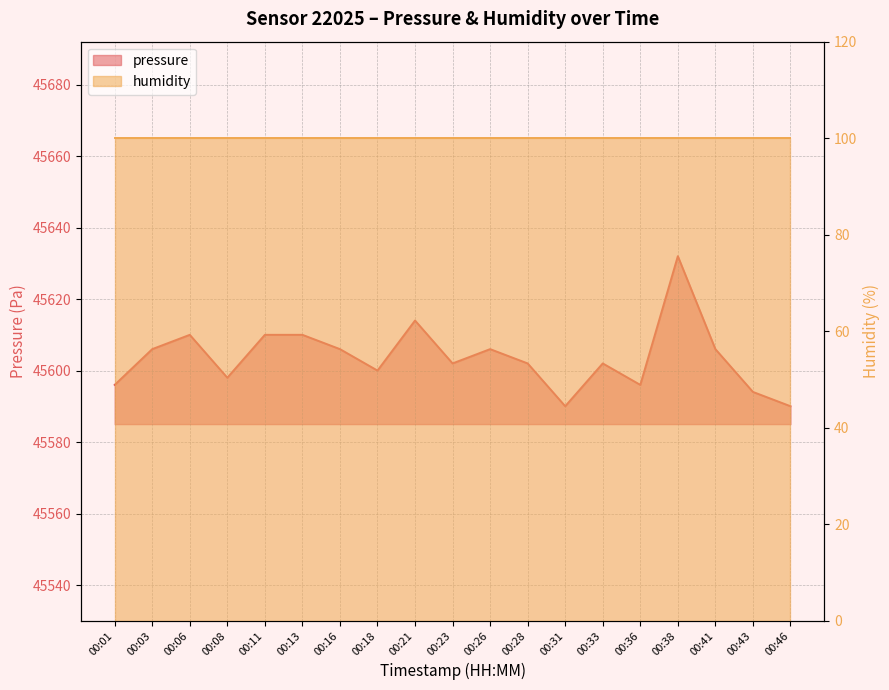

Approximately how many times larger is the value at 00:08 compared to 00:13?

1.0